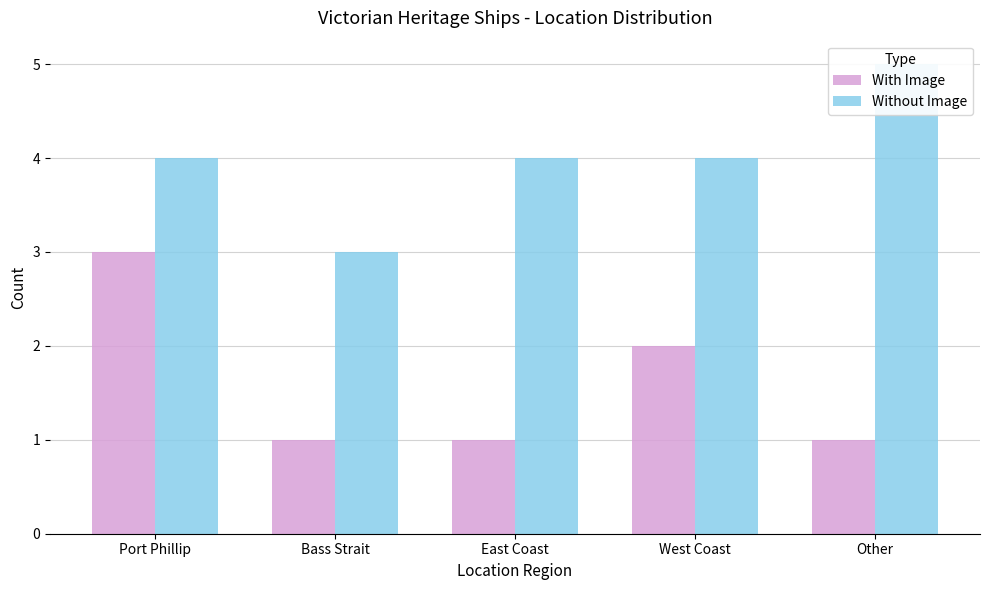

Which category has the highest value across all series?

Other